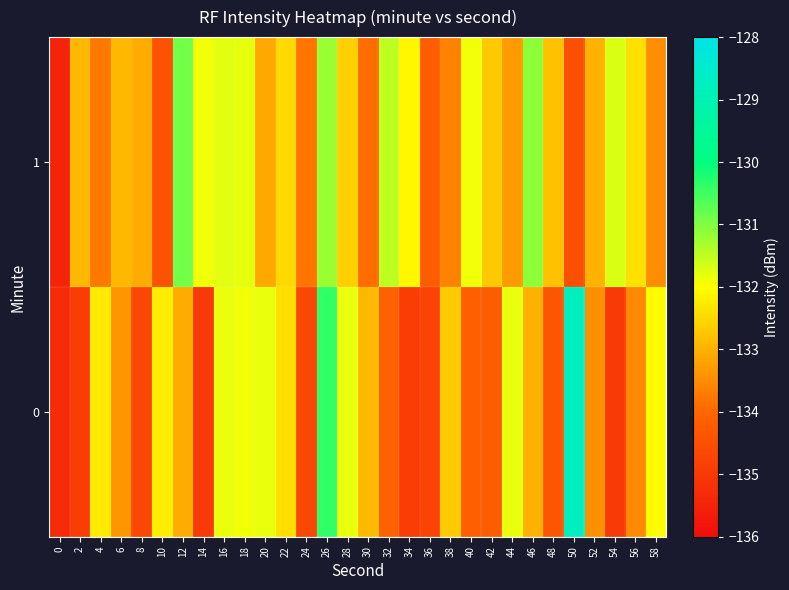

List the series in order of their overall mean, highest first.

1, 0